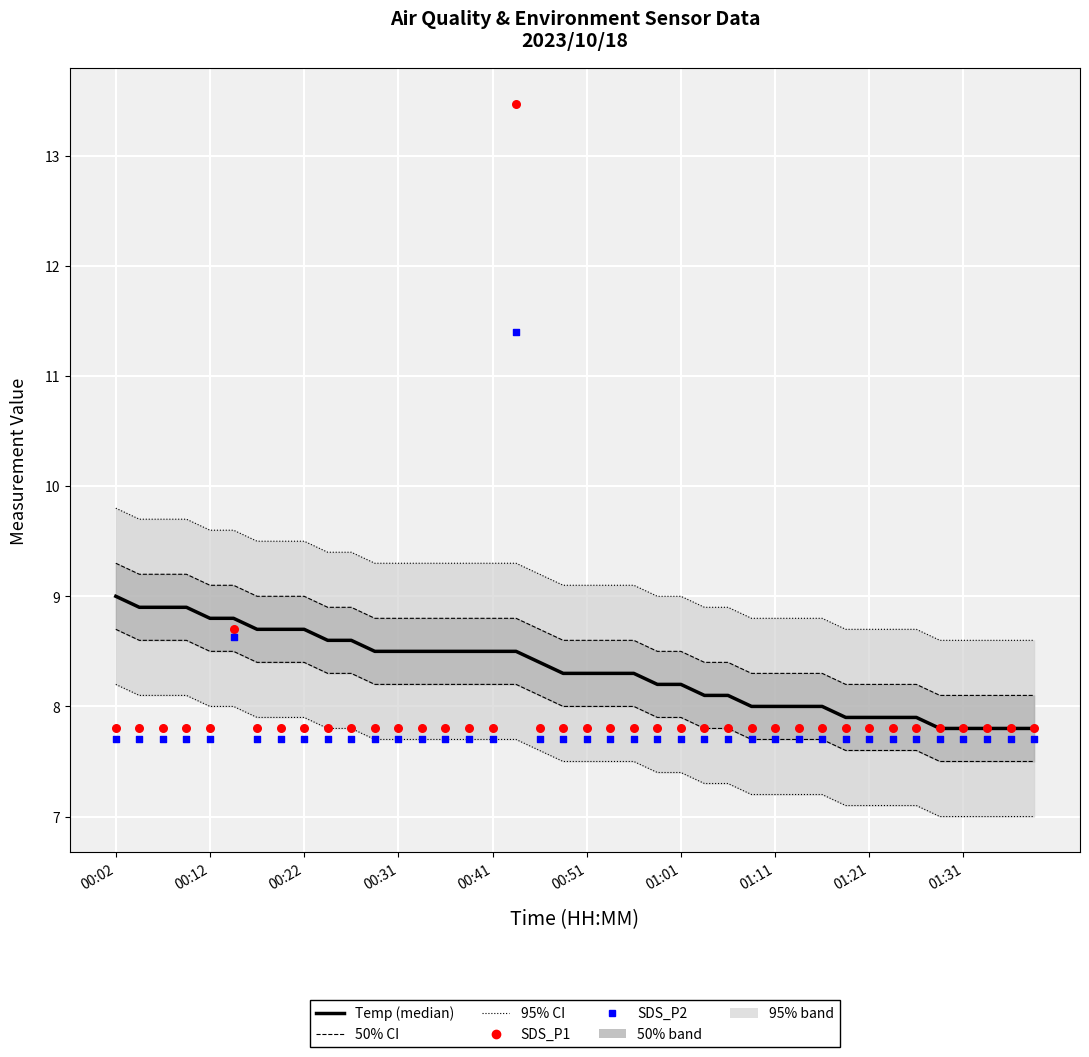

At how many categories does at least one series exceed 9?

7